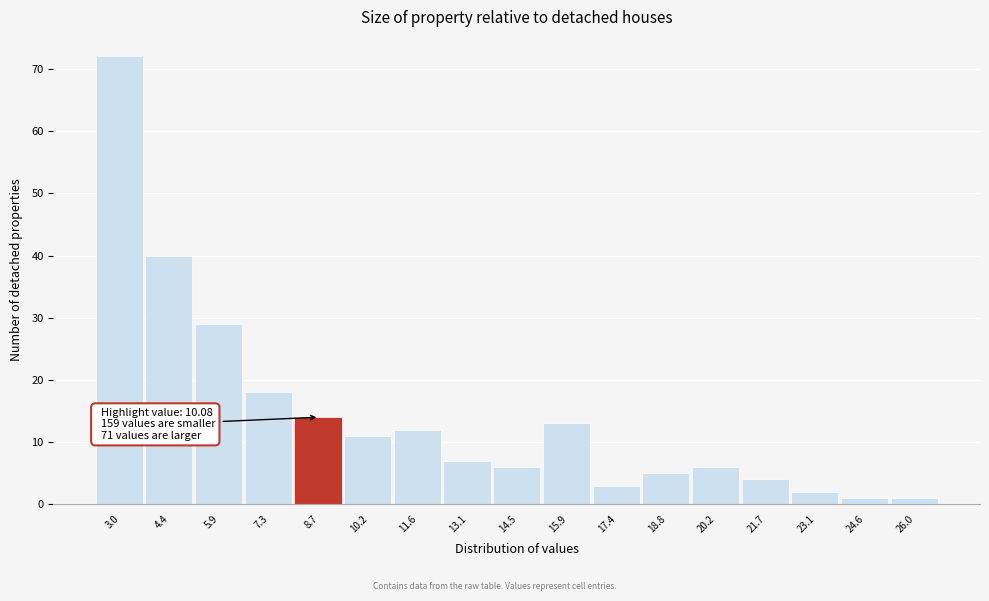

Reading left to right, what are all the values shown in this chart?

72	40	29	18	14	11	12	7	6	13	3	5	6	4	2	1	1